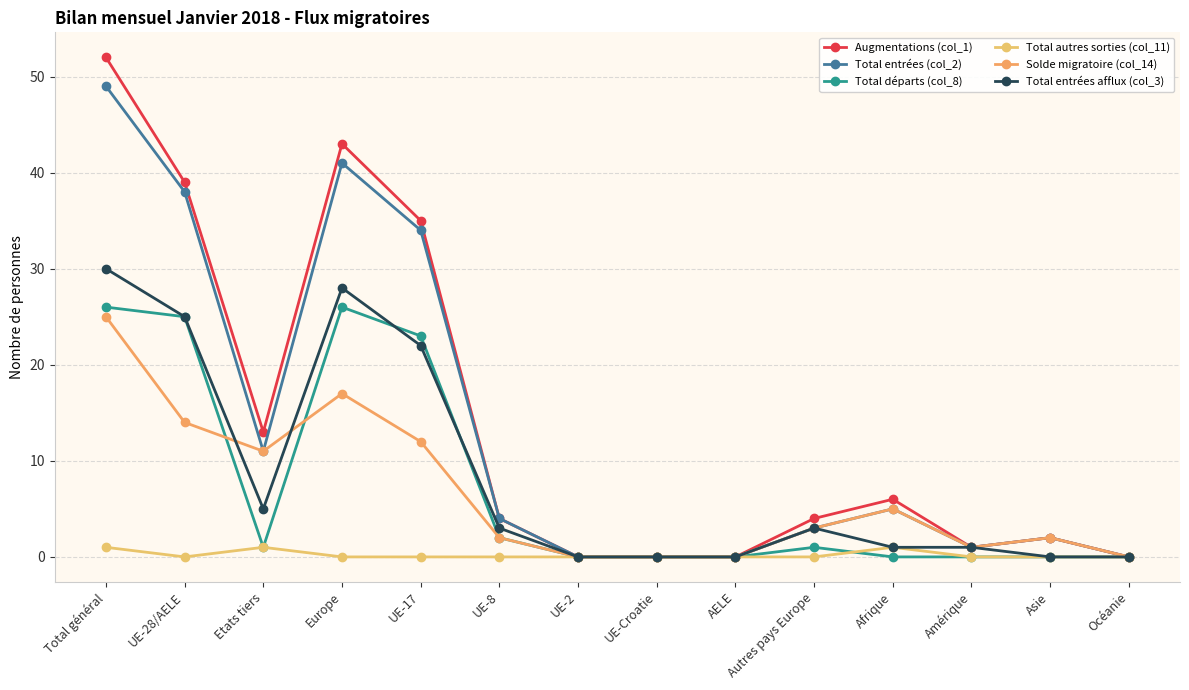

How many interior local valleys does the Total entrées afflux (col_3) series have?

1